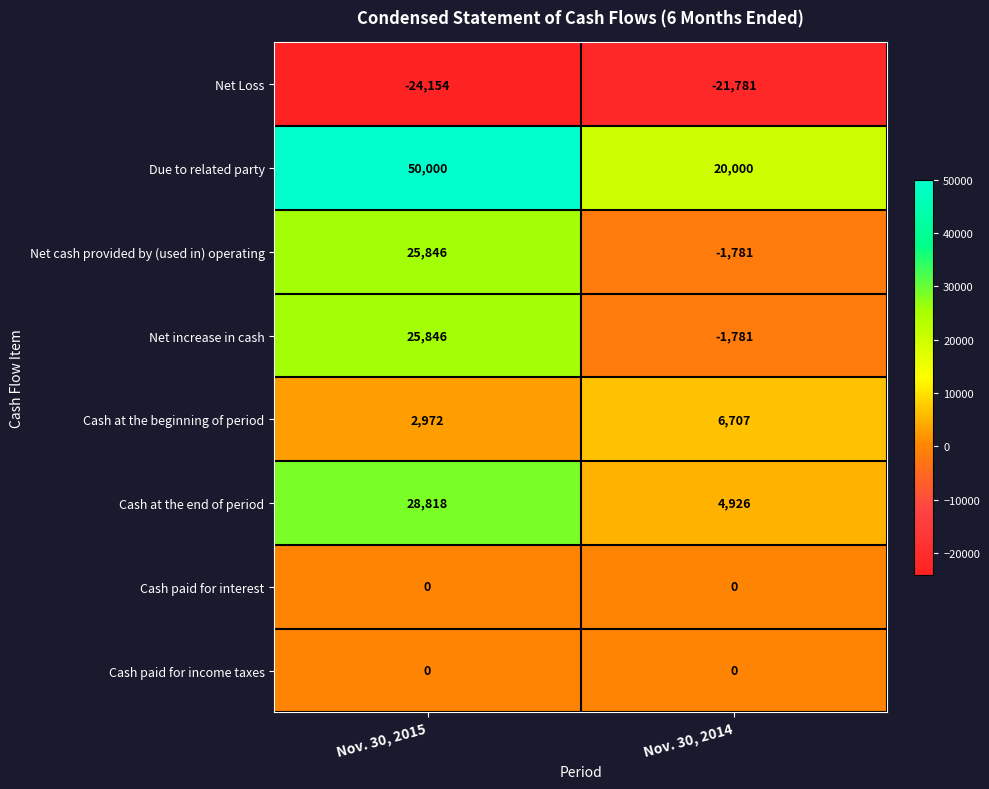

Rank the categories by Due to related party value from lowest to highest.

Nov. 30, 2014, Nov. 30, 2015